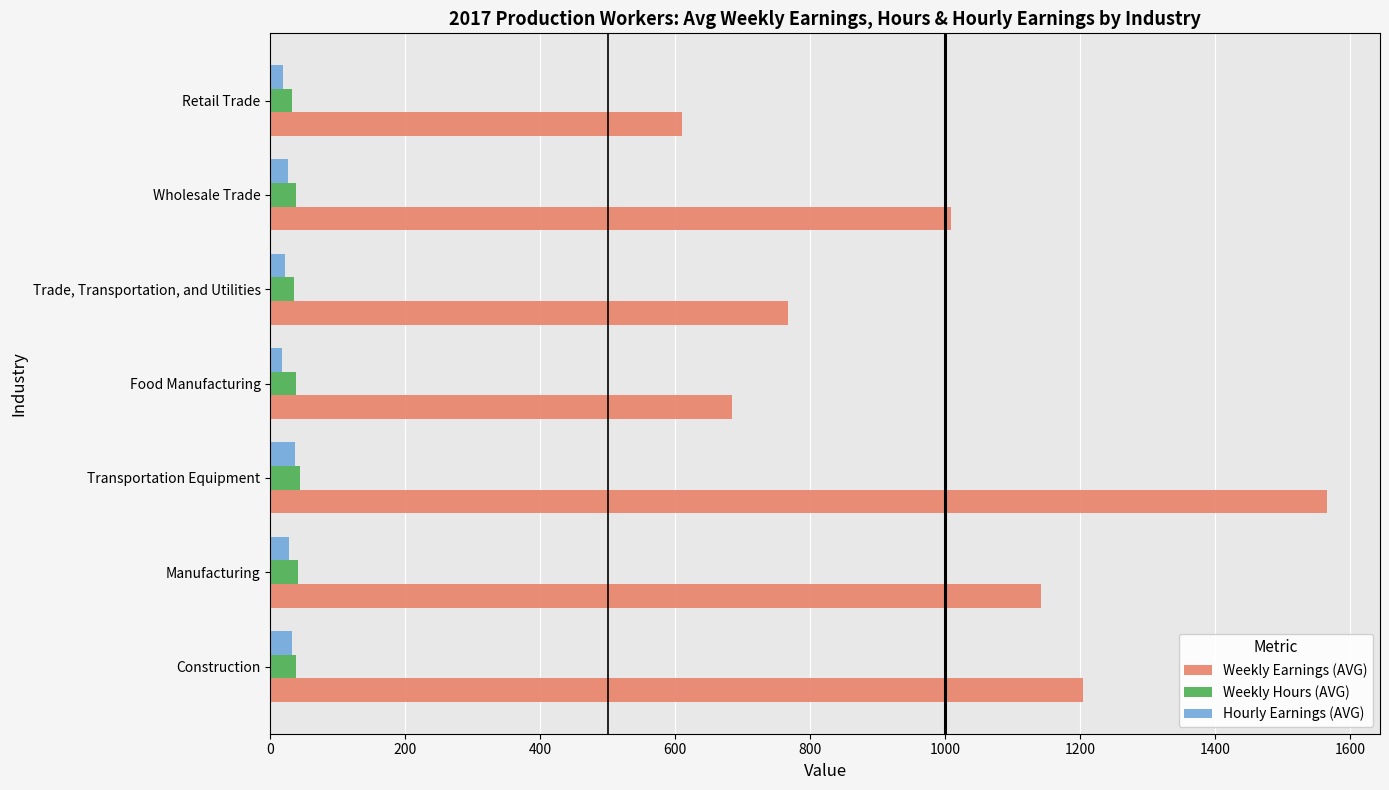

Which series has the widest spread of values?

Weekly Earnings (AVG)